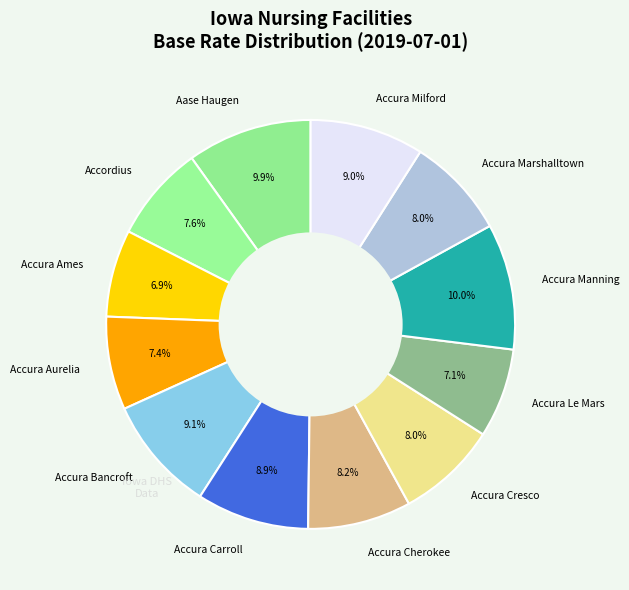

Do Accura Le Mars and Accura Marshalltown together represent more than half of the pie?

No